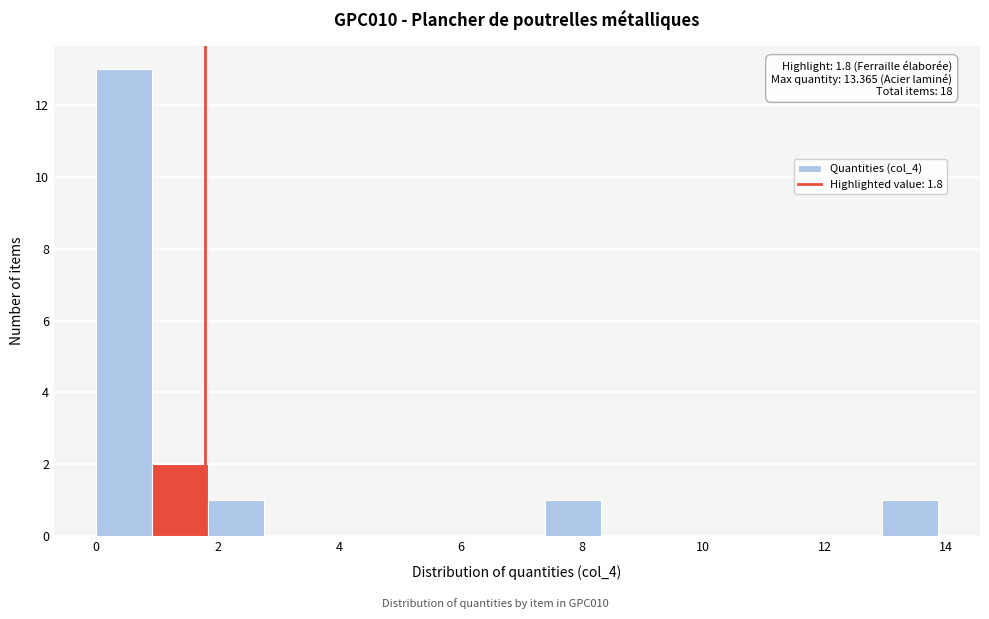

Over which range of the x-axis is the bar tallest?

0.0 to 1.0